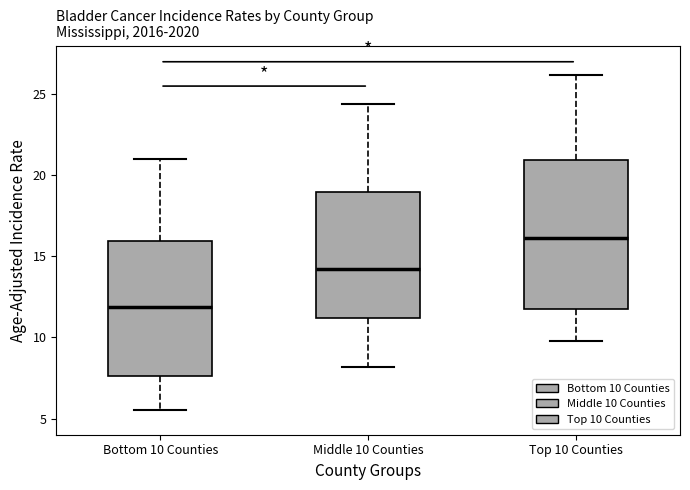

Reading left to right, read every box against the y-axis: the position of its median line, the range the box covers, and the ends of its whiskers. The values are not printed on the chart, so give them approximately, as read against the axis.

Bottom 10 Counties: median 12.0, box 7.5 to 16.0, whiskers 5.5 to 21.0
Middle 10 Counties: median 14.0, box 11.0 to 19.0, whiskers 8.0 to 24.5
Top 10 Counties: median 16.0, box 12.0 to 21.0, whiskers 10.0 to 26.0